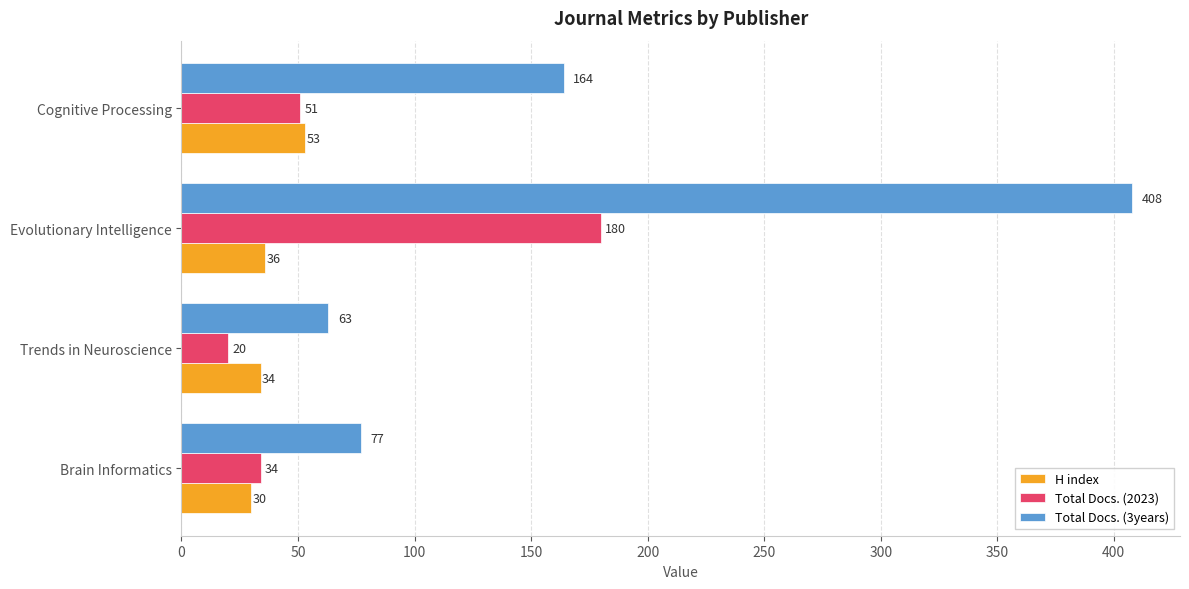

What are all the series names shown in the legend?

H index, Total Docs. (2023), Total Docs. (3years)